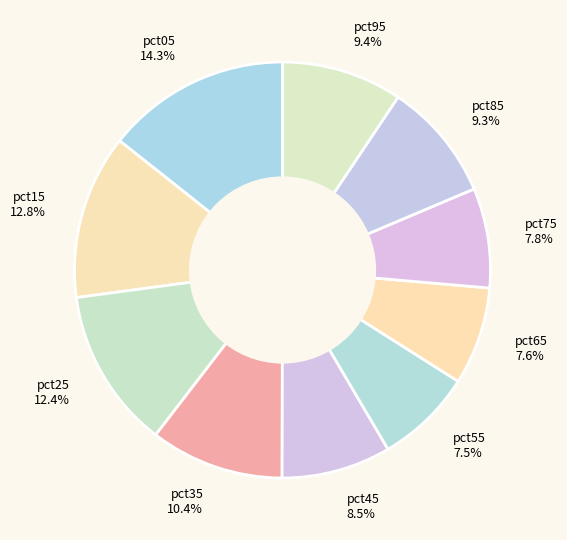

Do pct35 and pct55 together represent more than half of the pie?

No